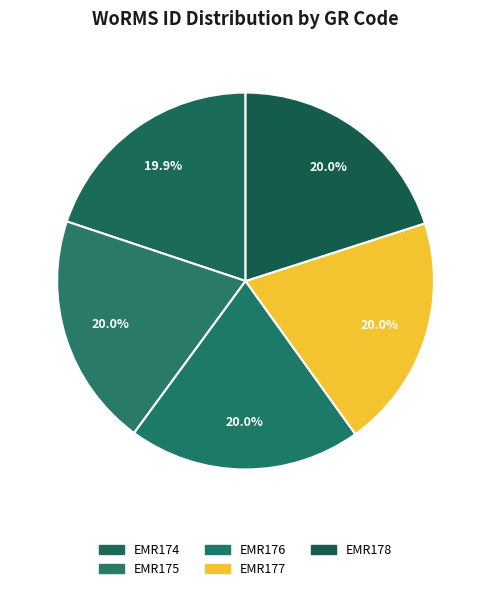

To the nearest percent, what portion does EMR176 represent?

20%